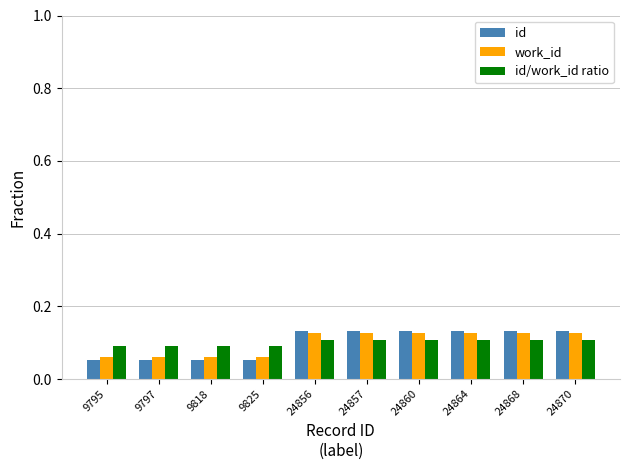

Which series has the largest range (max minus min)?

id